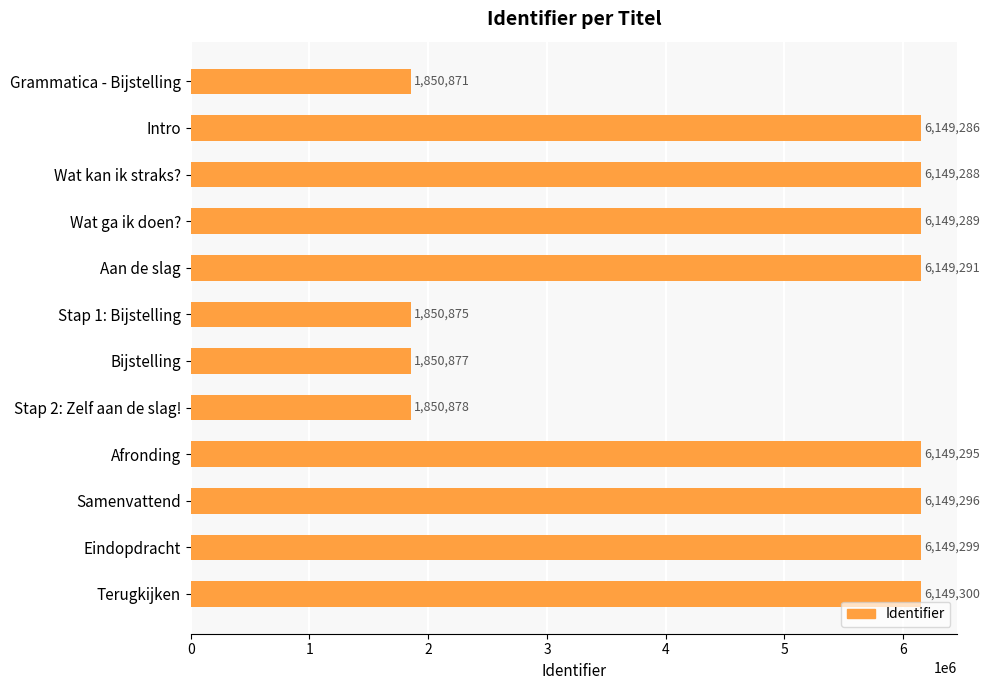

Reading top to bottom, extract all data points from this chart.

1850871	6149286	6149288	6149289	6149291	1850875	1850877	1850878	6149295	6149296	6149299	6149300